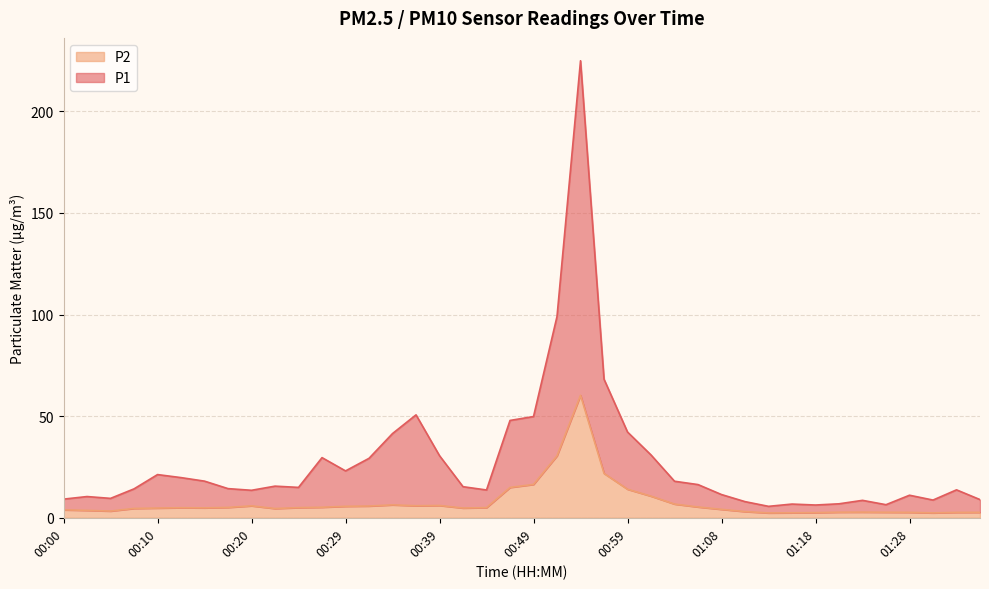

Reading right to left, extract all data points from this chart.

P1: 01:35=8.9	01:33=13.8	01:31=8.7	01:28=11.1	01:26=6.4	01:23=8.6	01:21=6.9	01:18=6.3	01:16=6.8	01:13=5.6	01:11=8.0	01:08=11.4	01:06=16.3	01:03=18.0	01:01=30.9	00:59=42.2	00:56=68.2	00:54=224.9	00:51=99.1	00:49=49.8	00:46=47.9	00:44=13.7	00:41=15.3	00:39=30.6	00:37=50.6	00:34=41.5	00:32=29.3	00:29=23.1	00:27=29.6	00:24=14.9	00:22=15.6	00:20=13.5	00:17=14.3	00:15=18.0	00:12=19.8	00:10=21.3	00:07=14.2	00:05=9.6	00:02=10.4	00:00=9.2
P2: 01:35=2.7	01:33=2.6	01:31=2.4	01:28=2.7	01:26=2.7	01:23=2.8	01:21=2.8	01:18=2.5	01:16=2.5	01:13=2.4	01:11=3.0	01:08=4.2	01:06=5.3	01:03=6.8	01:01=10.7	00:59=14.1	00:56=21.9	00:54=60.3	00:51=30.5	00:49=16.4	00:46=14.9	00:44=5.0	00:41=4.8	00:39=6.0	00:37=5.9	00:34=6.3	00:32=5.8	00:29=5.7	00:27=5.2	00:24=5.0	00:22=4.5	00:20=5.9	00:17=5.1	00:15=4.9	00:12=5.0	00:10=4.8	00:07=4.6	00:05=3.3	00:02=3.6	00:00=3.9